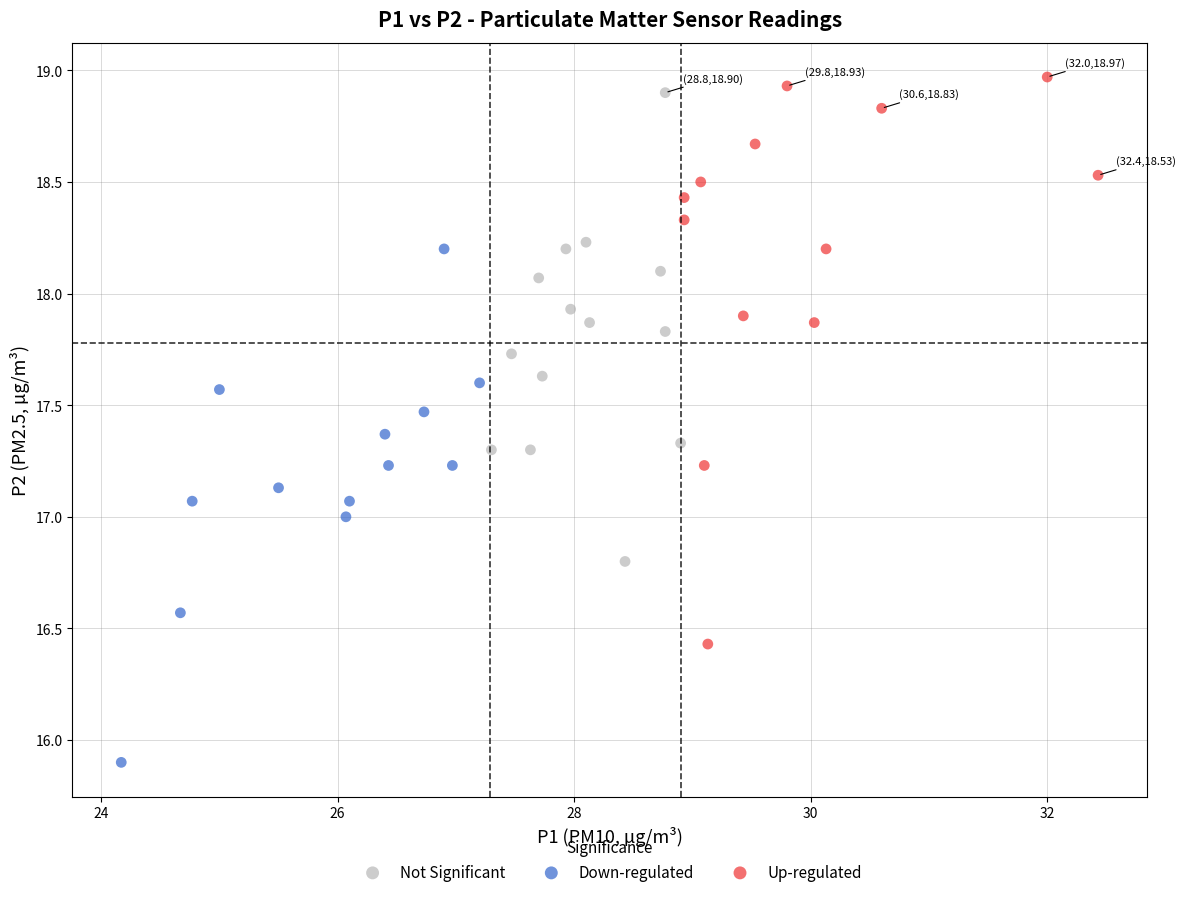

Which series has the largest Y range (max minus min)?

Up-regulated